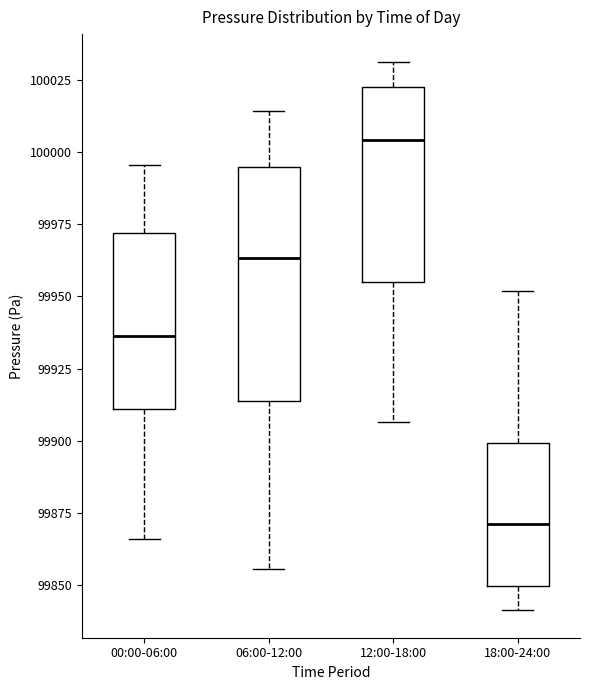

Which box's median line is the highest?

12:00-18:00